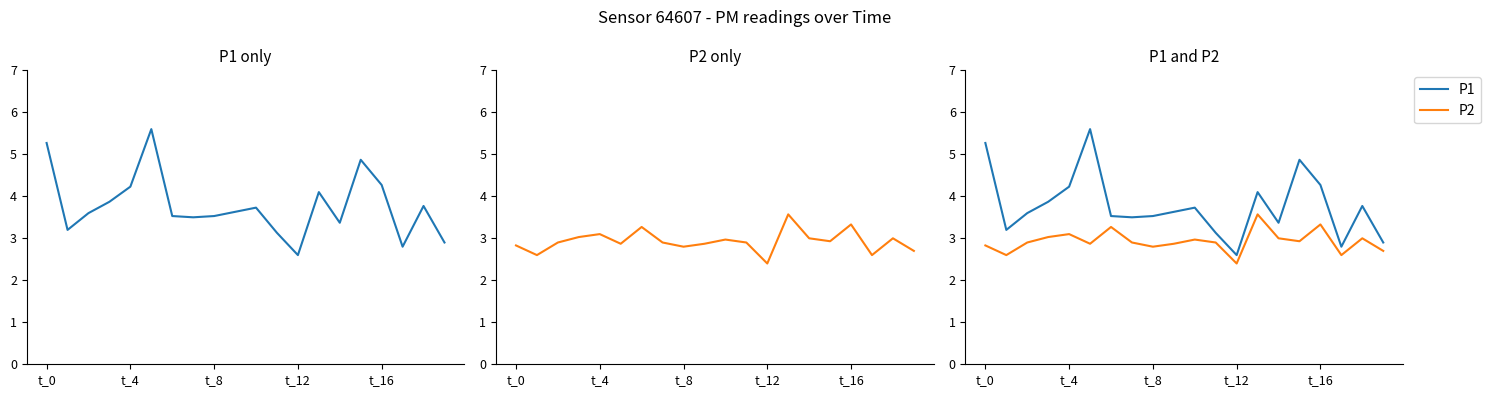

Where does the P1 series first go above 3?

t_0